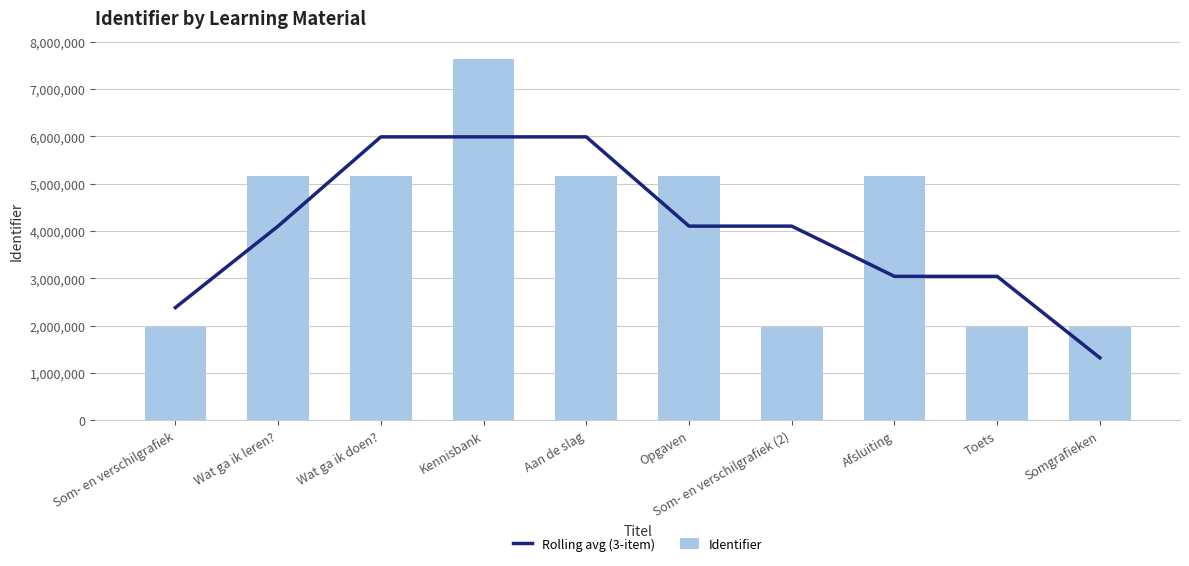

What is the value of the Identifier bar at the 3rd from the left?

5165551